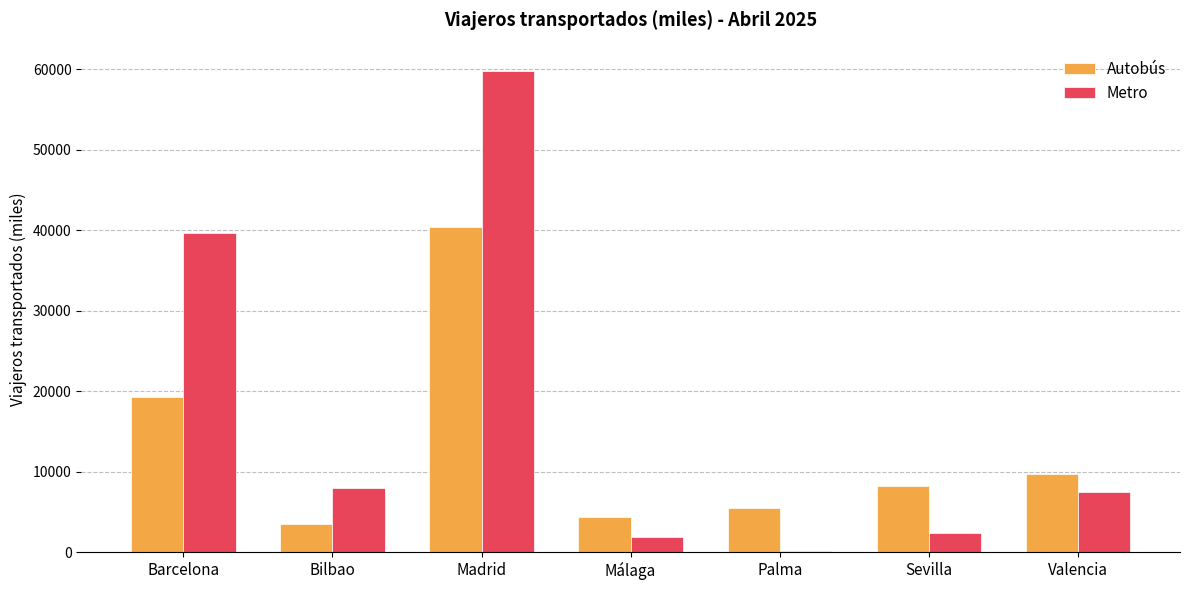

What is the difference between the highest and lowest values at Valencia?

2230.3